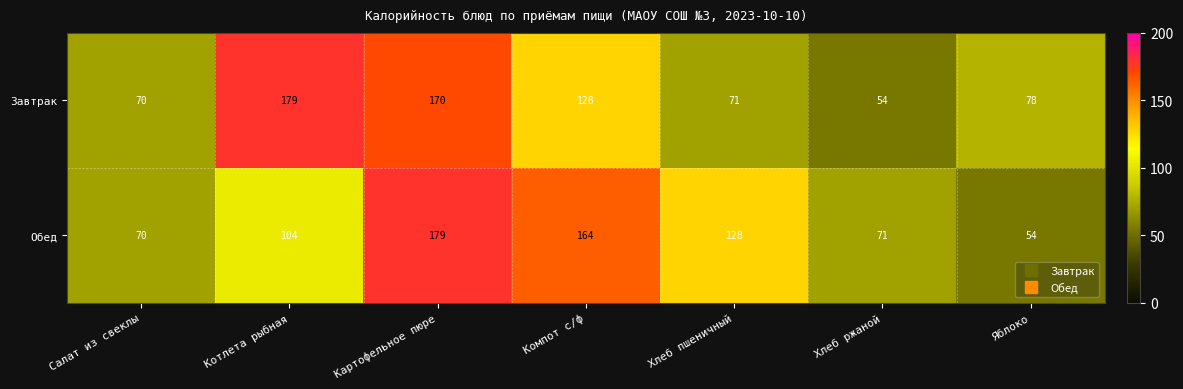

At which category is the sum across all series the highest?

Картофельное пюре